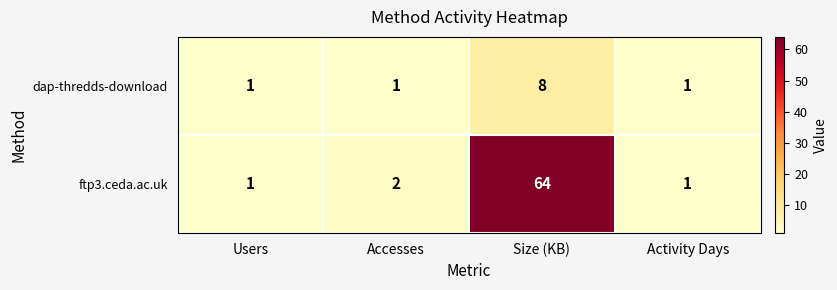

Where is ftp3.ceda.ac.uk nearest to the value 32?

Accesses